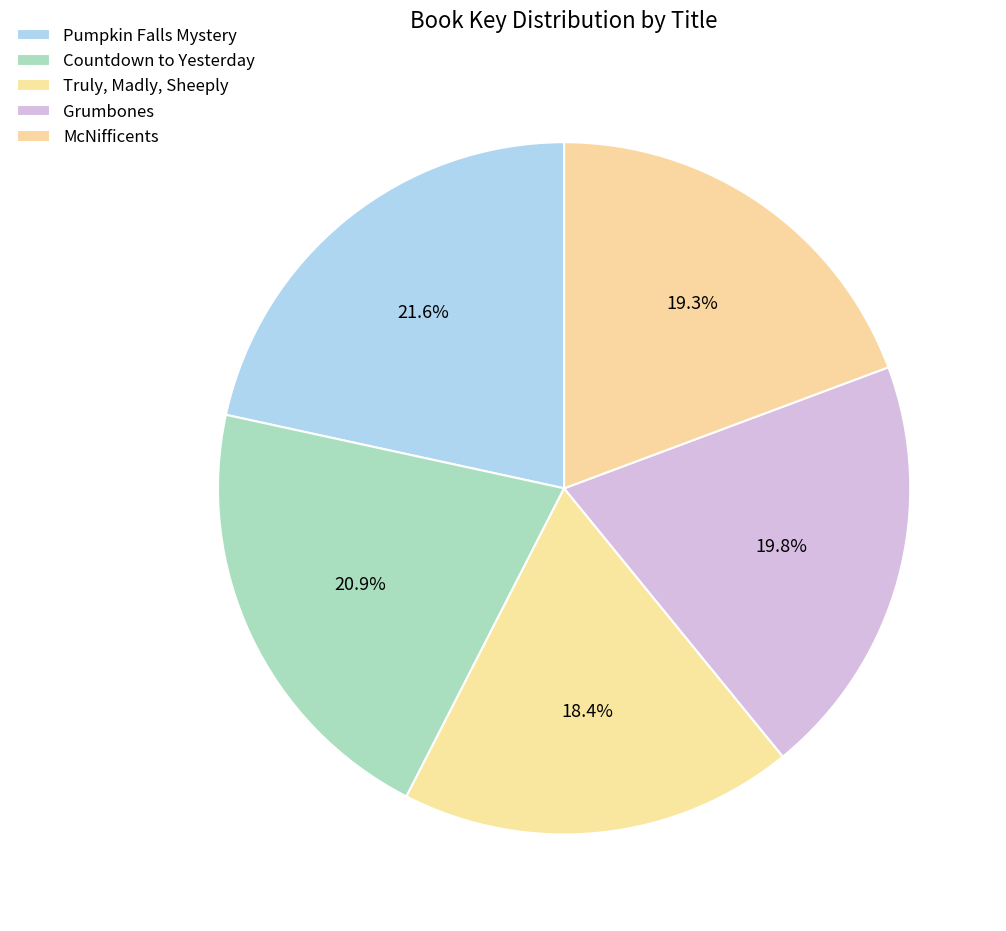

To the nearest percent, what is the average slice percentage?

20%